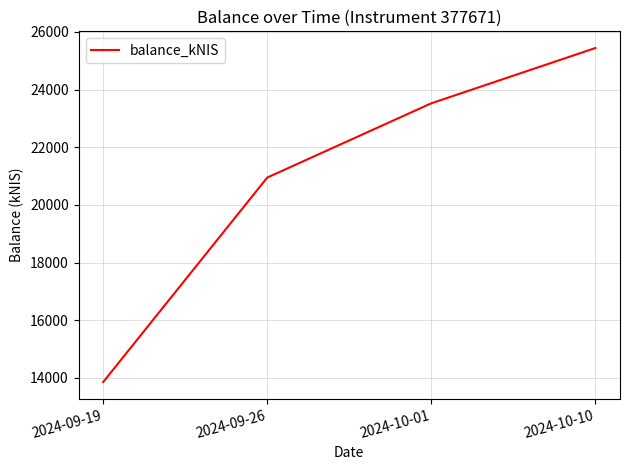

What is the difference between the maximum and minimum values?

11588.6